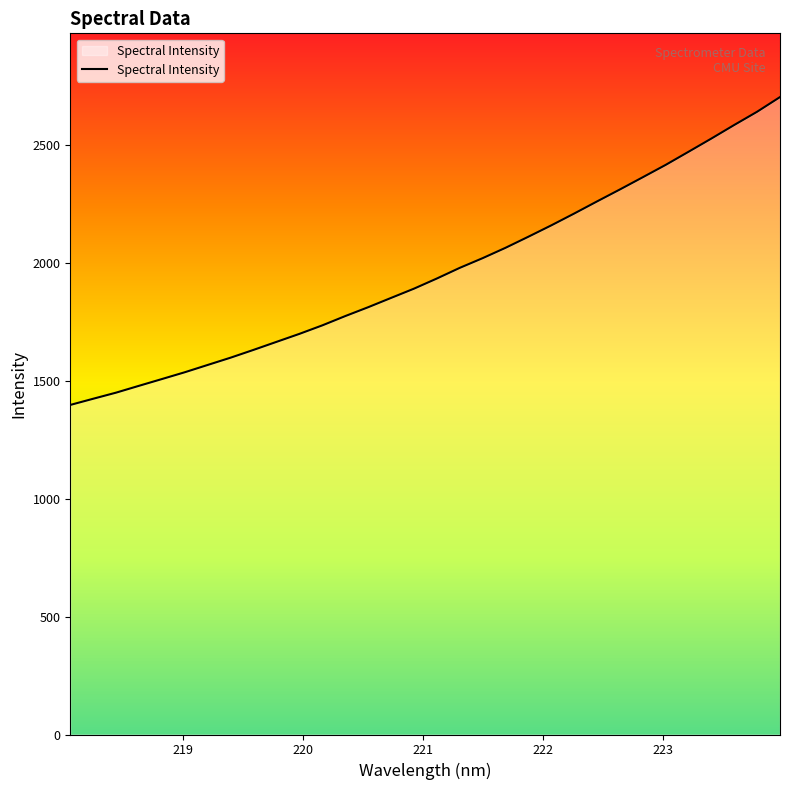

What is the average value?

1961.4